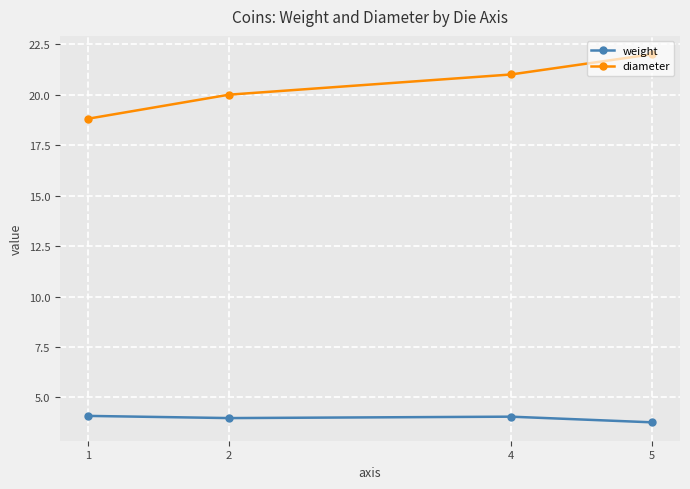

What is the value of the diameter point at the 2nd from the left?

20.0